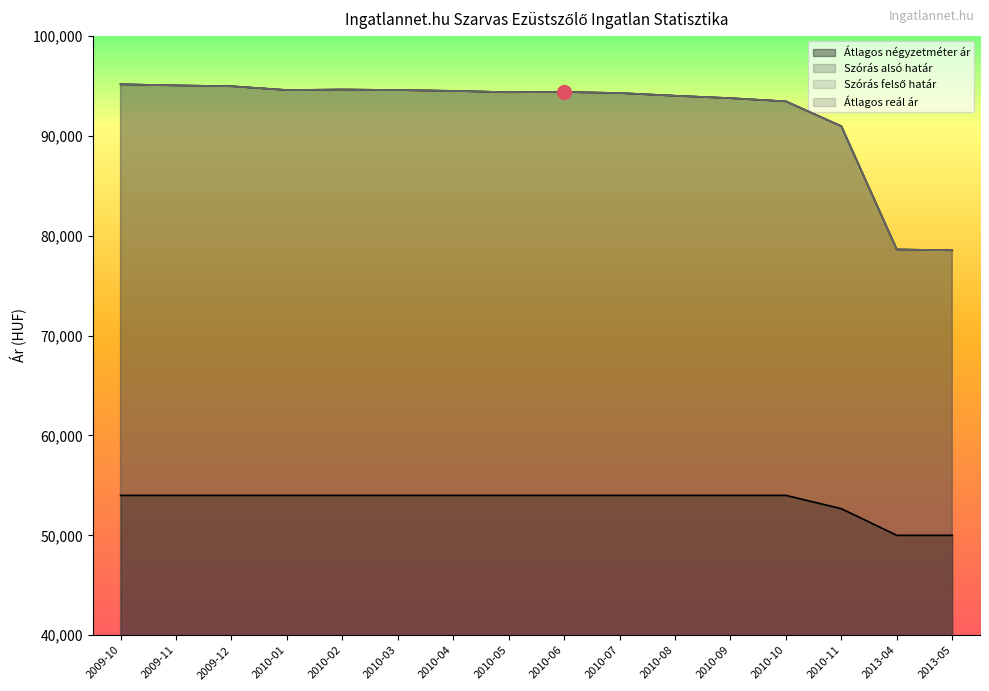

At which label does Szórás alsó határ reach its minimum?

2013-05